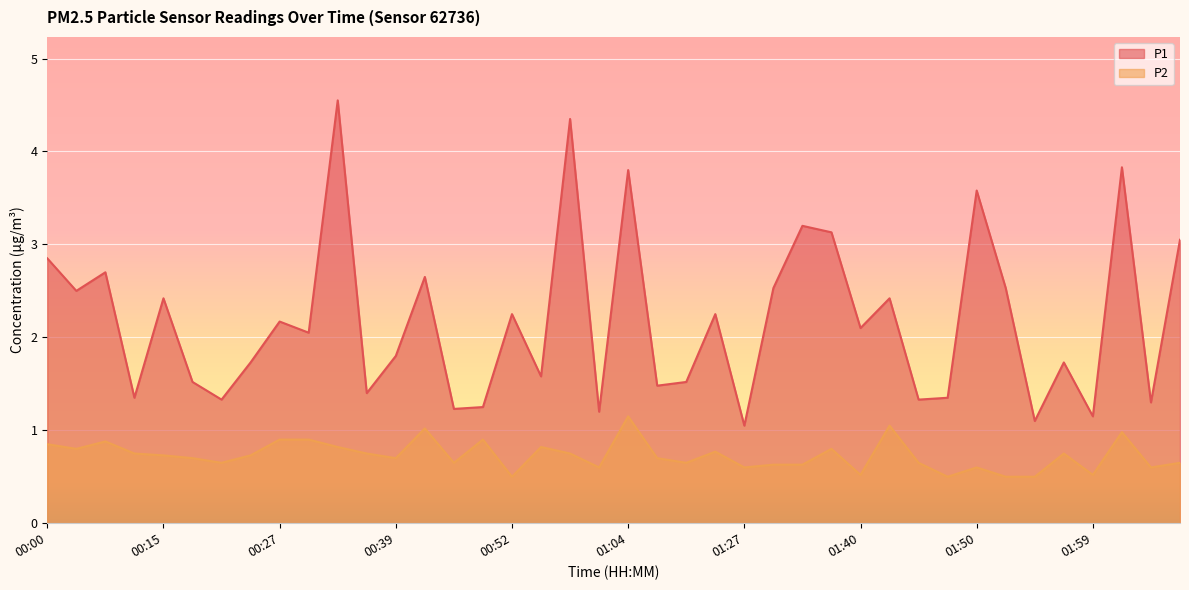

At 00:20, list the series in order from largest to smallest.

P1, P2